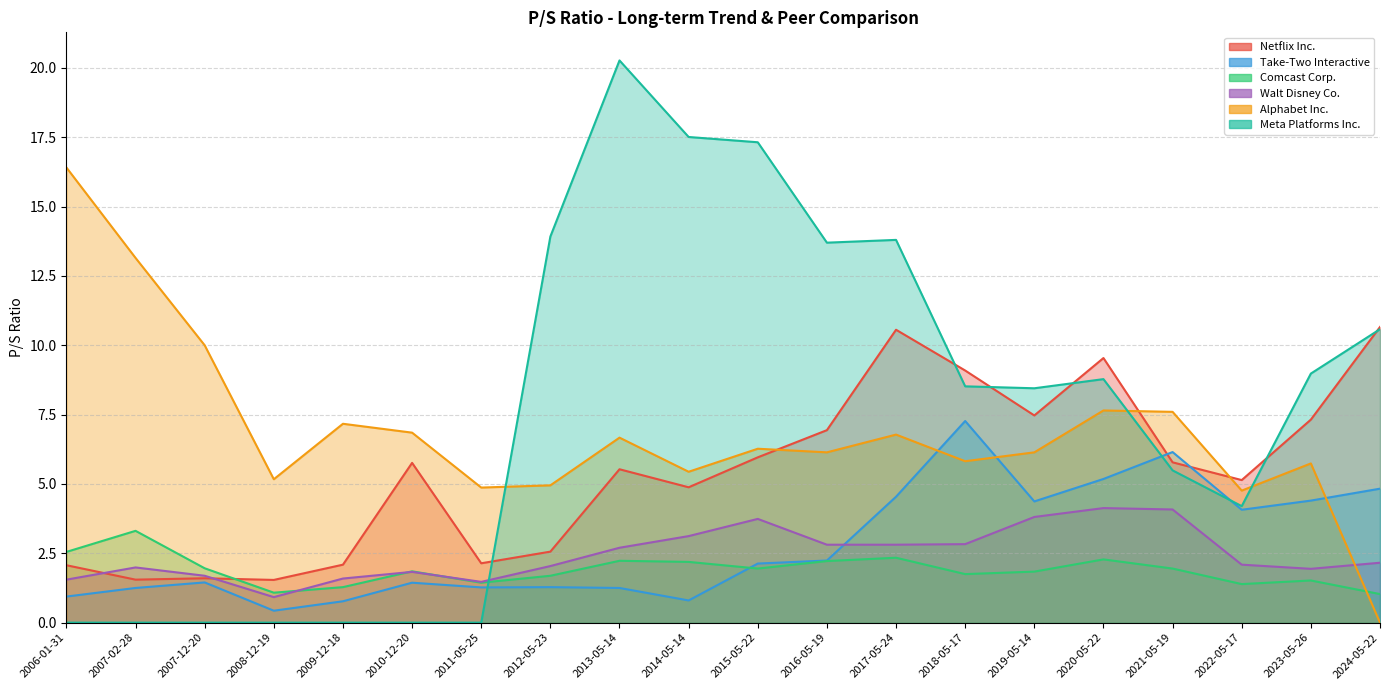

The Walt Disney Co. series shows 3.8 at 2019-05-14. True or false?

True